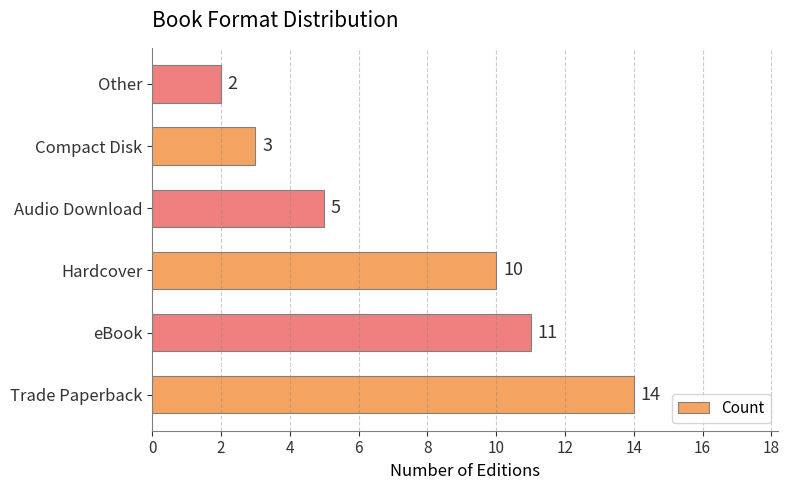

What is the change in value from Hardcover to Audio Download?

-5